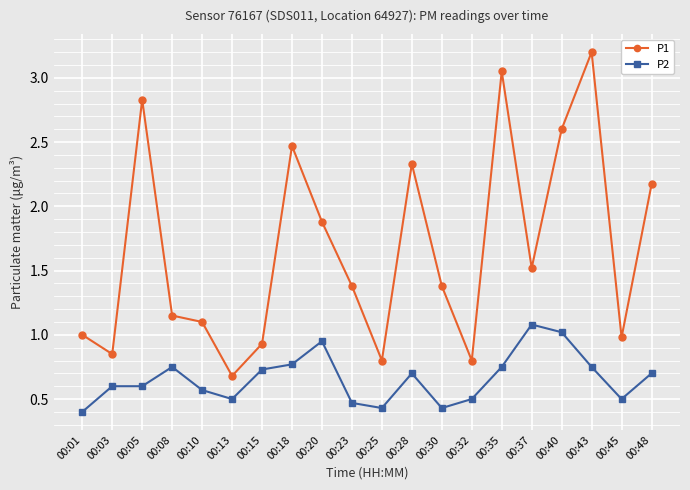

The P1 series shows 1.4 at 00:23. True or false?

True